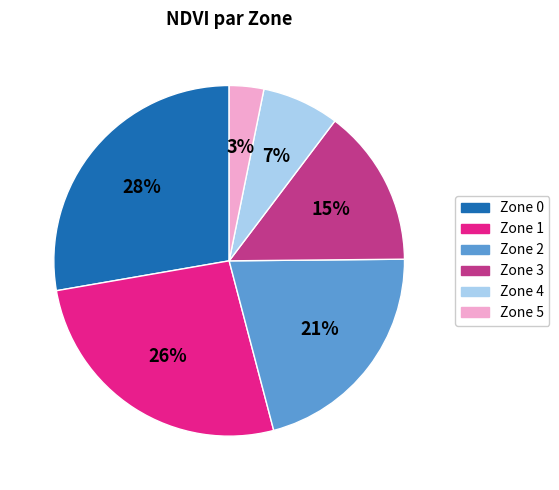

Is there a majority slice in this chart?

No